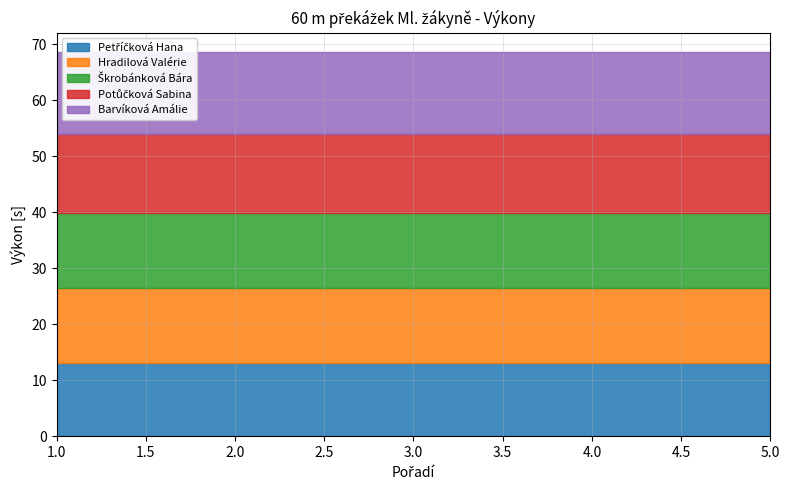

Does the chart display data point markers on the line(s)?

No